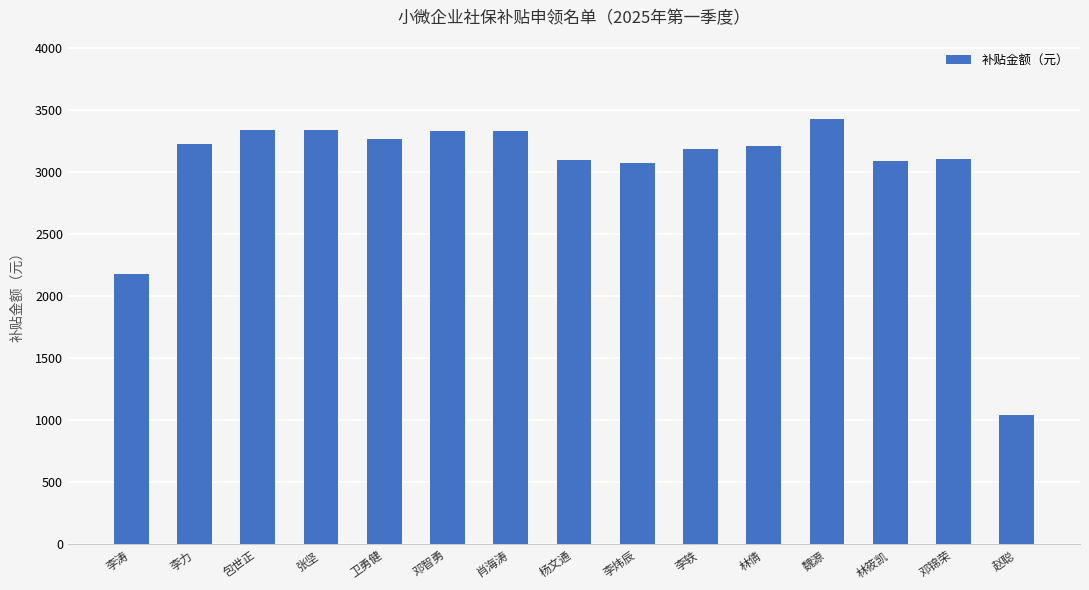

What is the average value?

3015.4